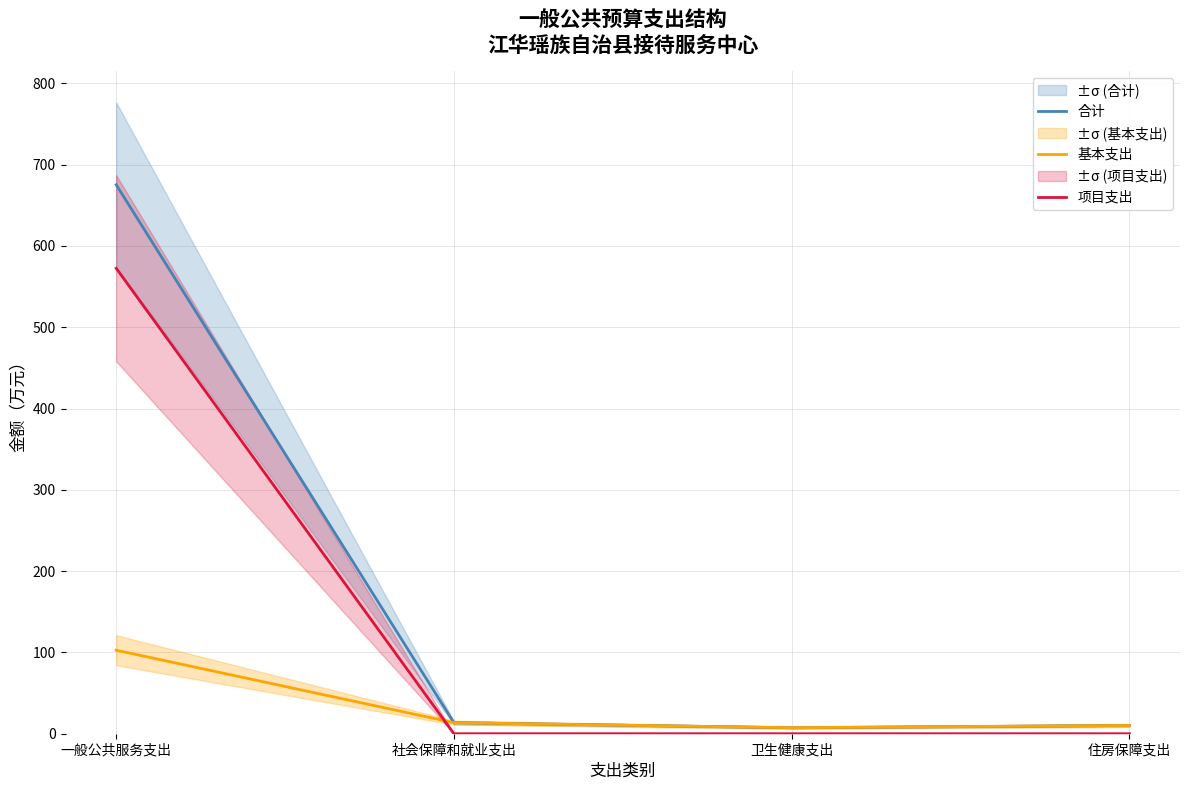

What value does the 合计 series have at 一般公共服务支出?

675.3